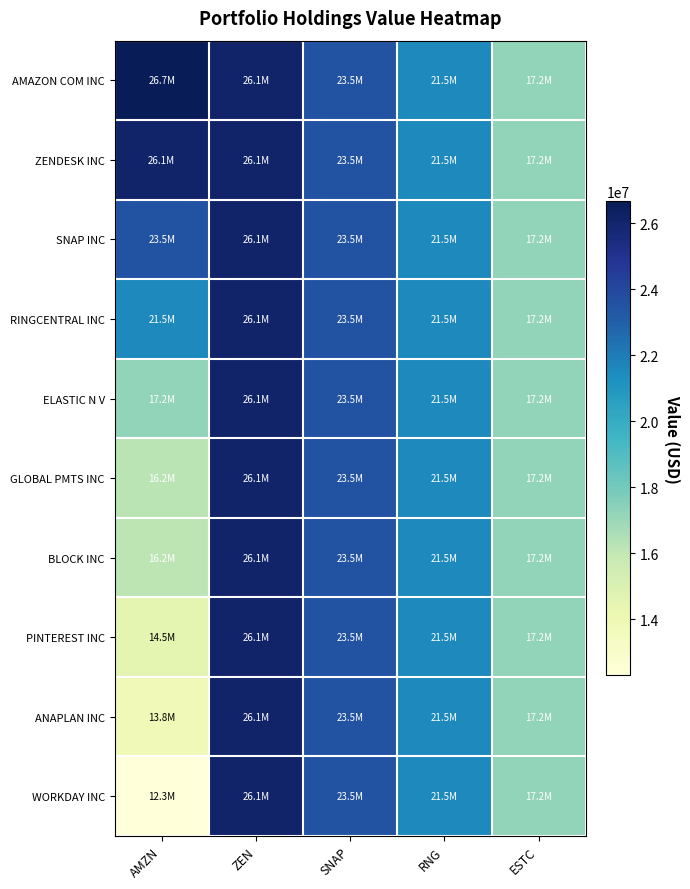

How many categories are shown in the chart?

5